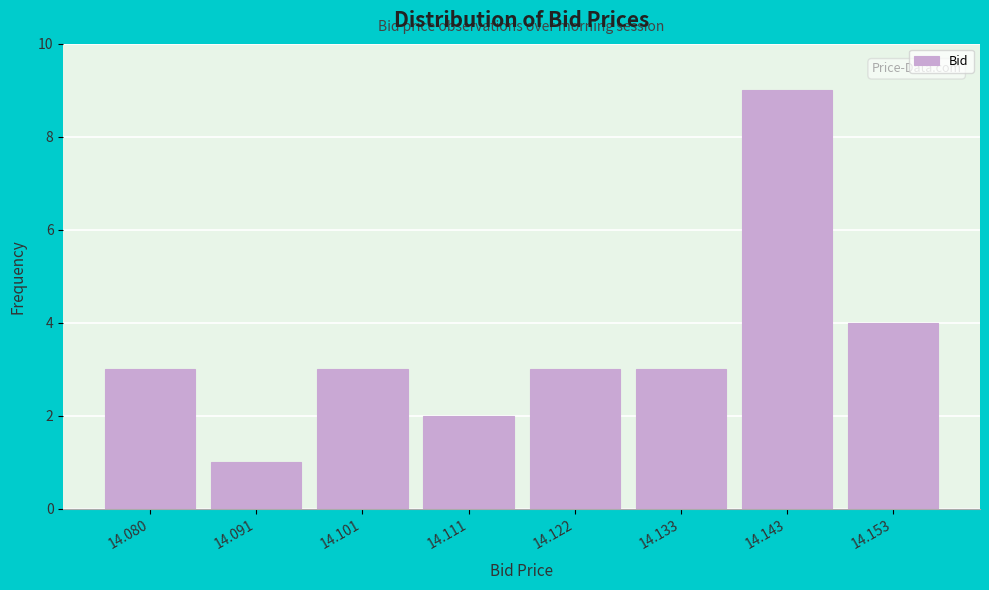

Reading left to right, transcribe all the data shown in this chart.

14.080=3	14.091=1	14.101=3	14.111=2	14.122=3	14.133=3	14.143=9	14.153=4